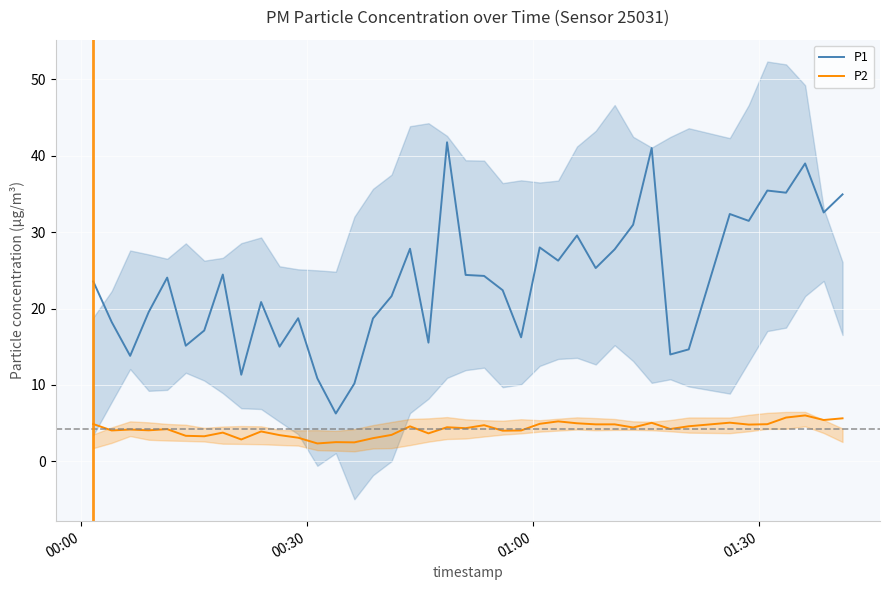

Which series has the widest spread of values?

P1